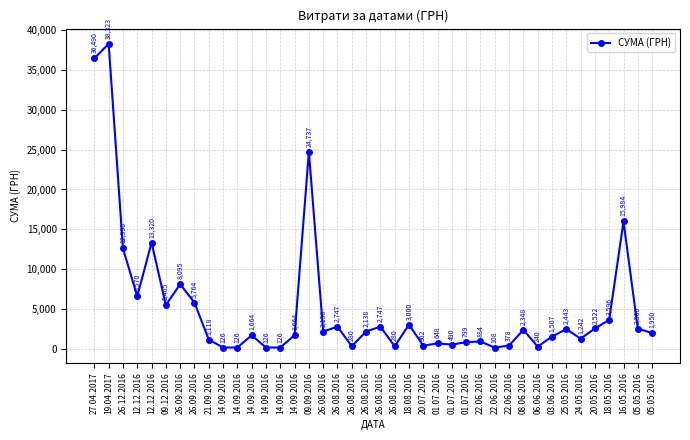

How many data points does each series have?

40